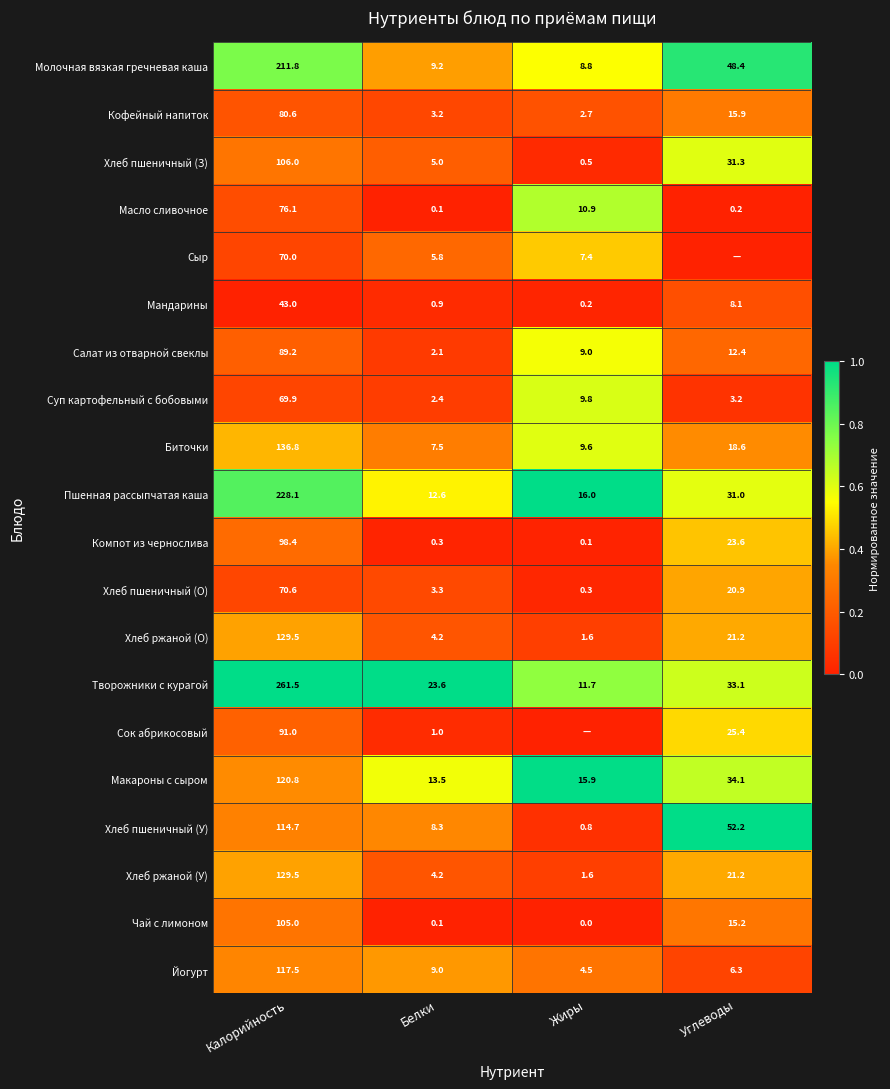

What is the spread (max minus min) of values at Калорийность?

218.5